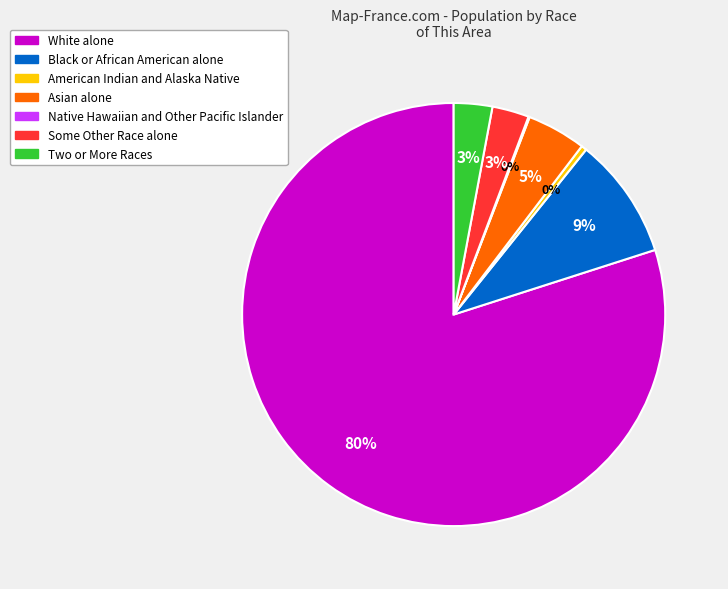

Which category has the biggest portion of the pie?

White alone